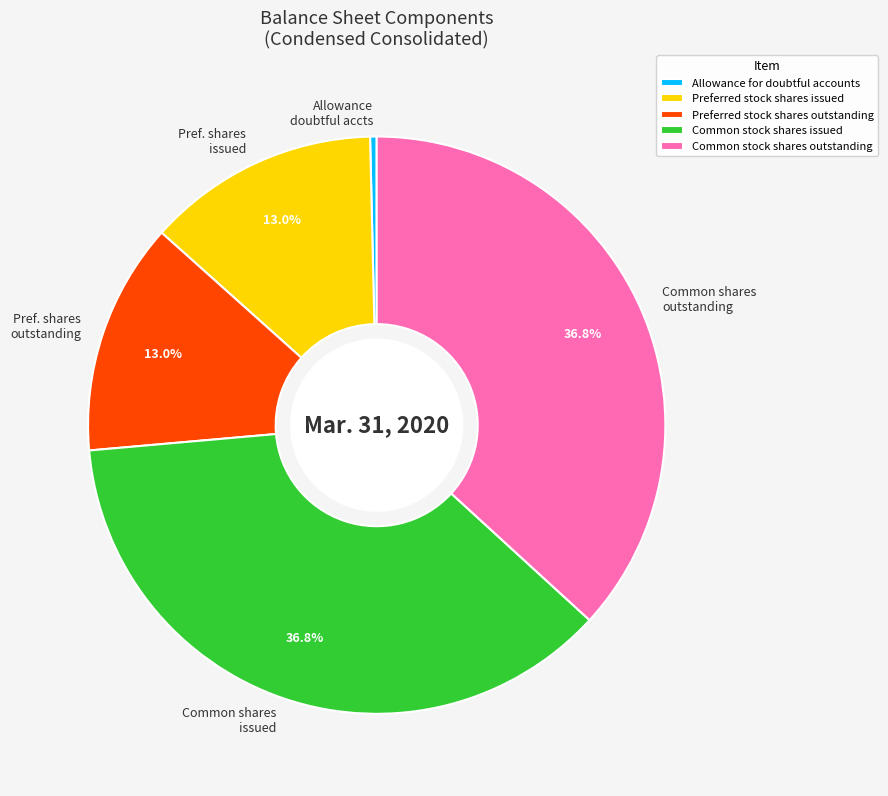

How many segments does this pie chart have?

5